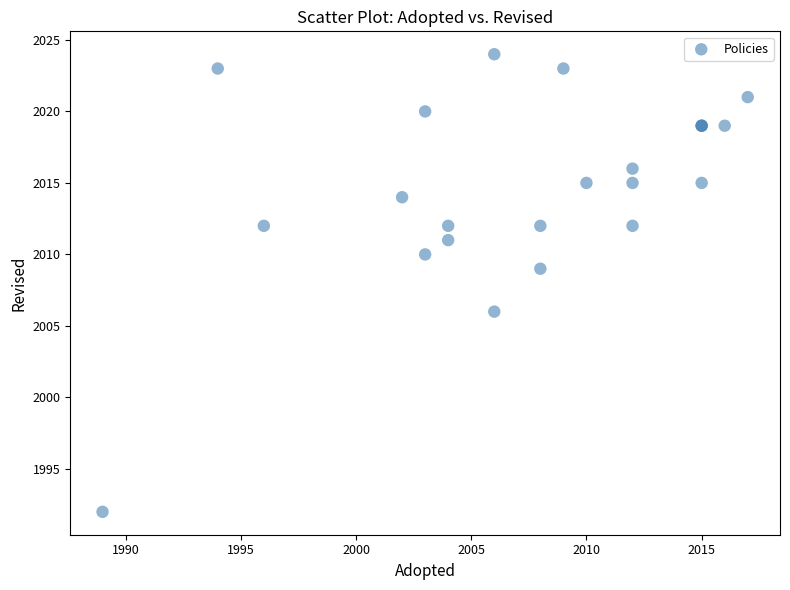

What Y value in the scatter plot is closest to 2008?

2009